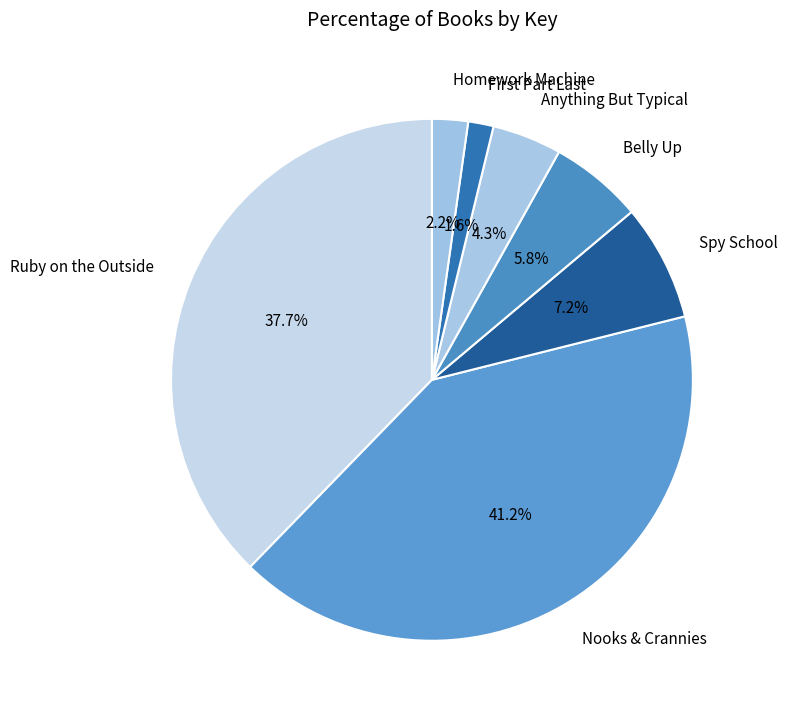

Count the number of slices in the pie.

7